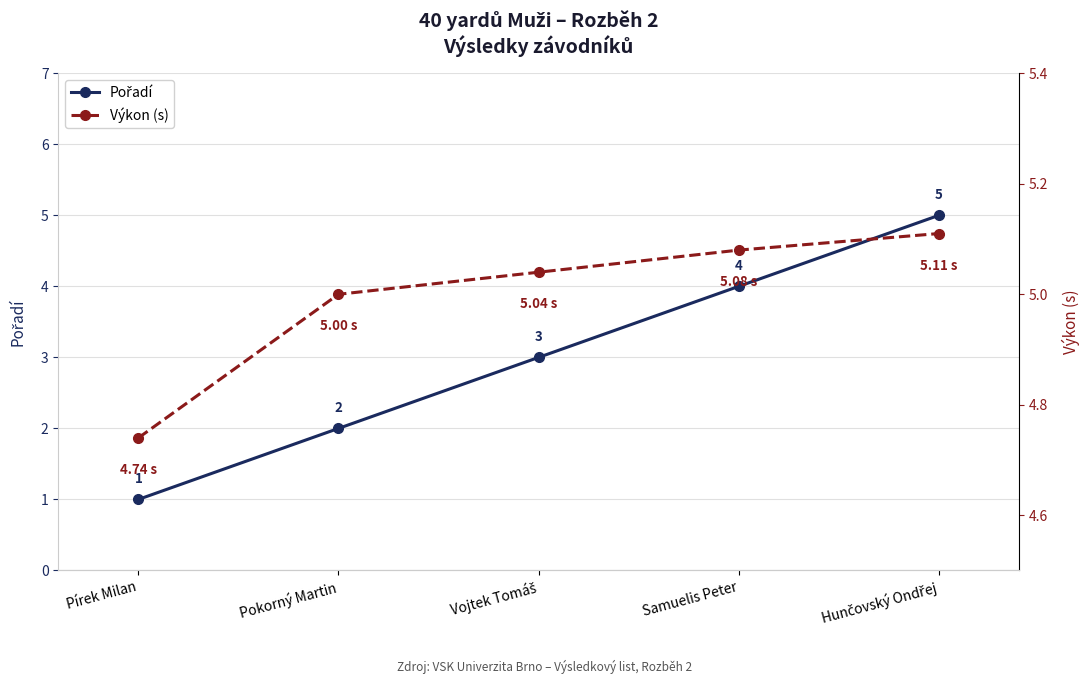

Rank the series by their maximum value, from lowest to highest.

Pořadí, Výkon (s)